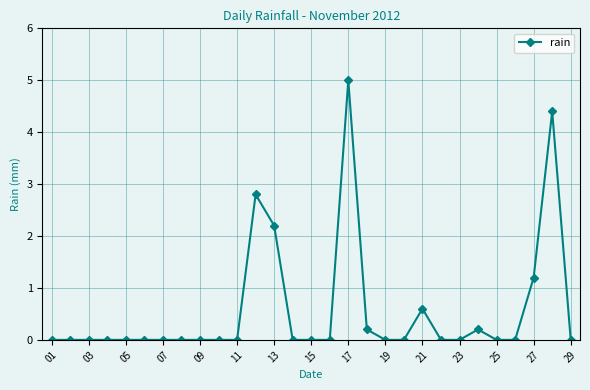

How many data points does each series have?

29